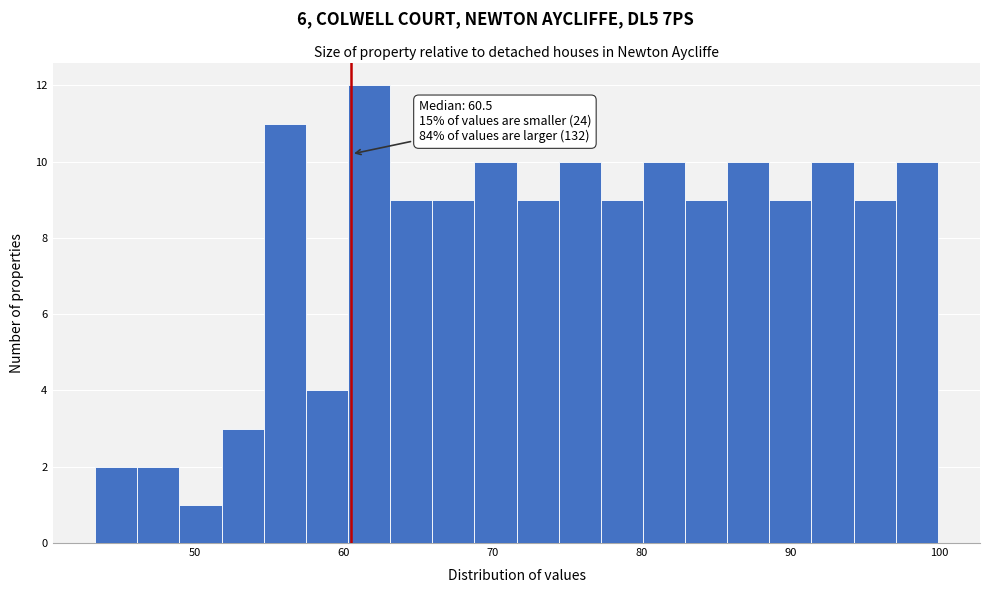

Around what value on the x-axis is the tallest bar? Give the approximate position of its centre, as read against the axis.

62